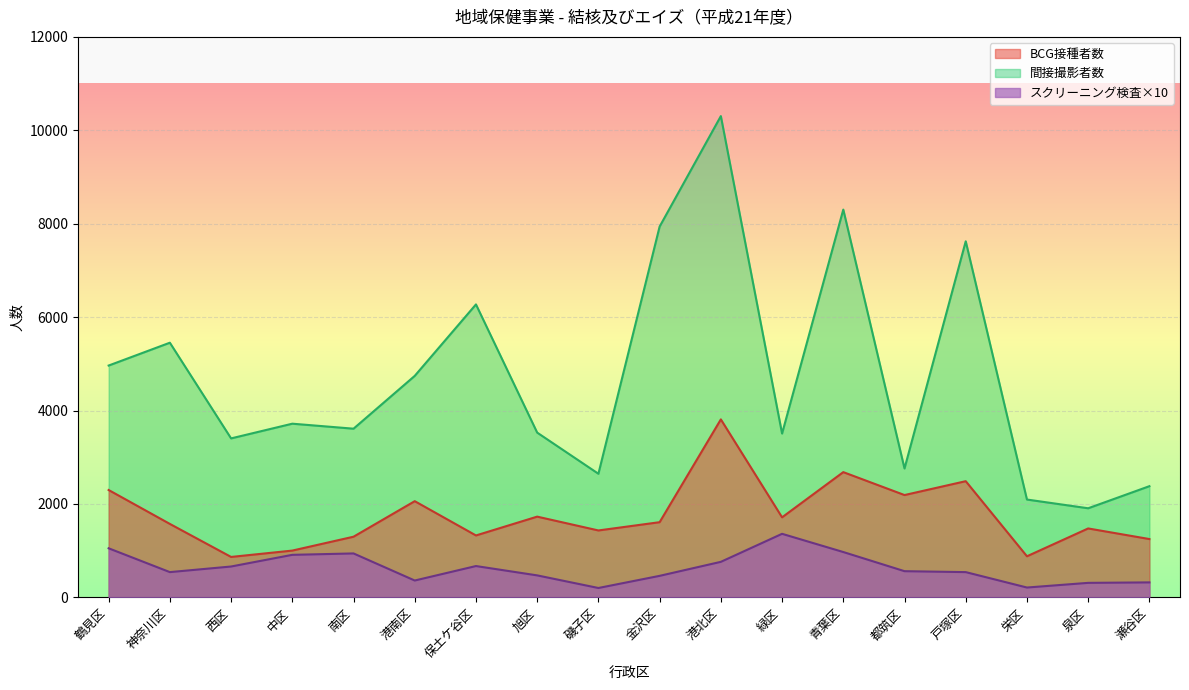

What is the lowest value of the BCG接種者数 series?

865